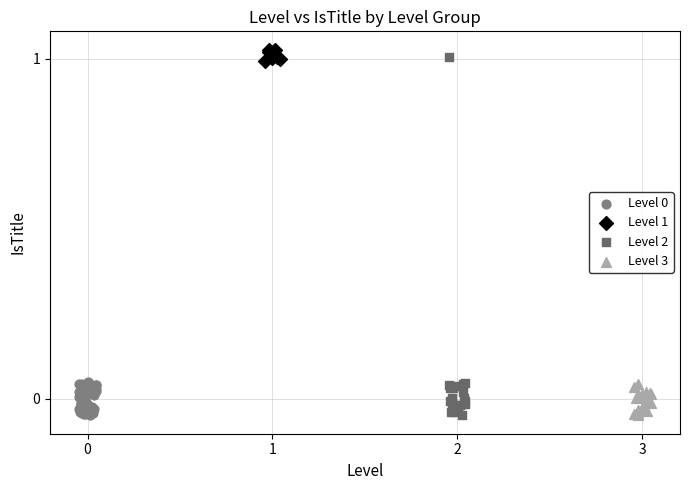

Which series has the largest Y range (max minus min)?

Level 2